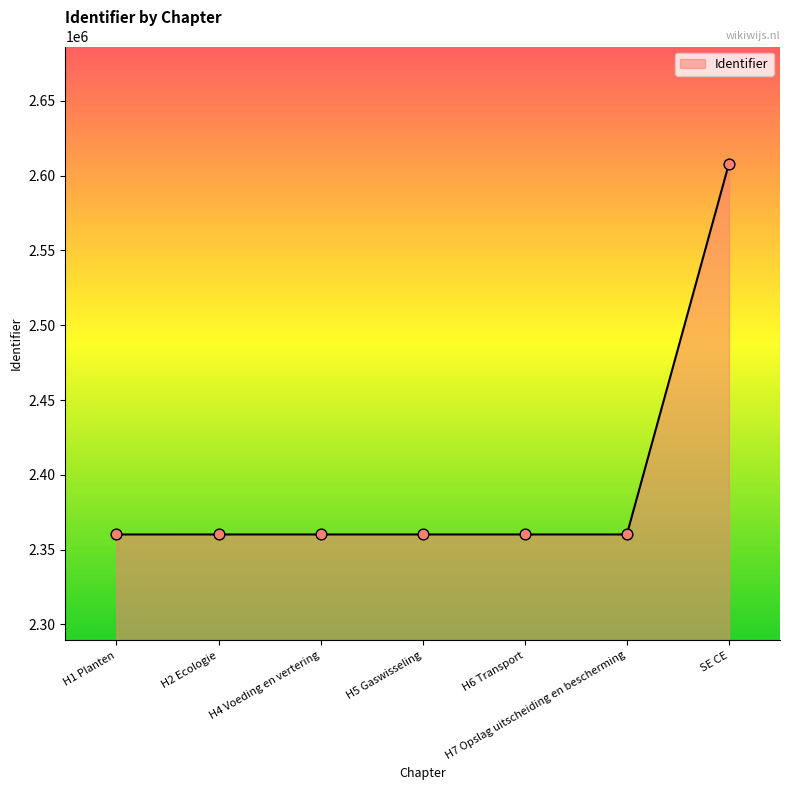

What is the ratio of the value at H5 Gaswisseling to the value at H6 Transport?

1.0